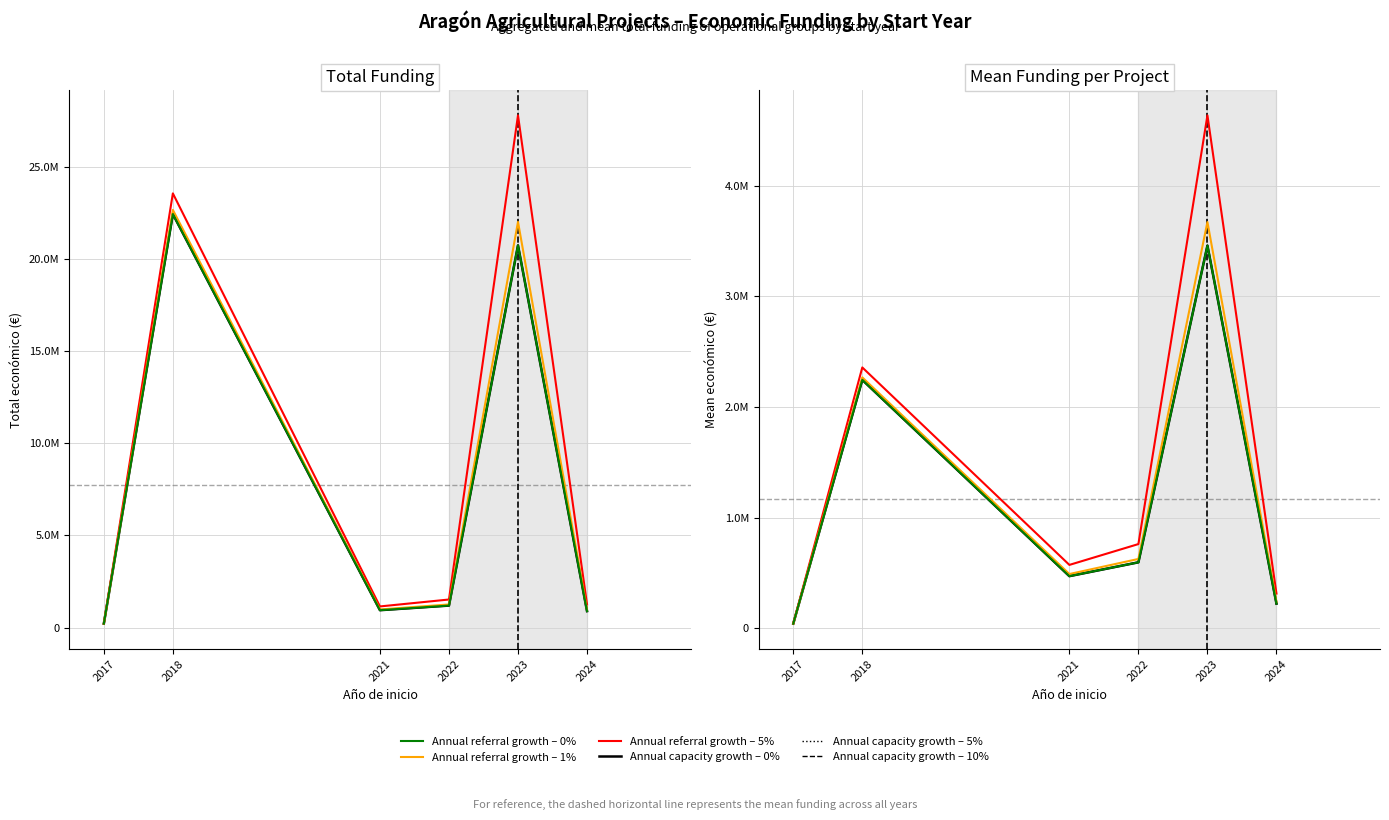

True or false: 1% and 5% intersect in this chart.

False